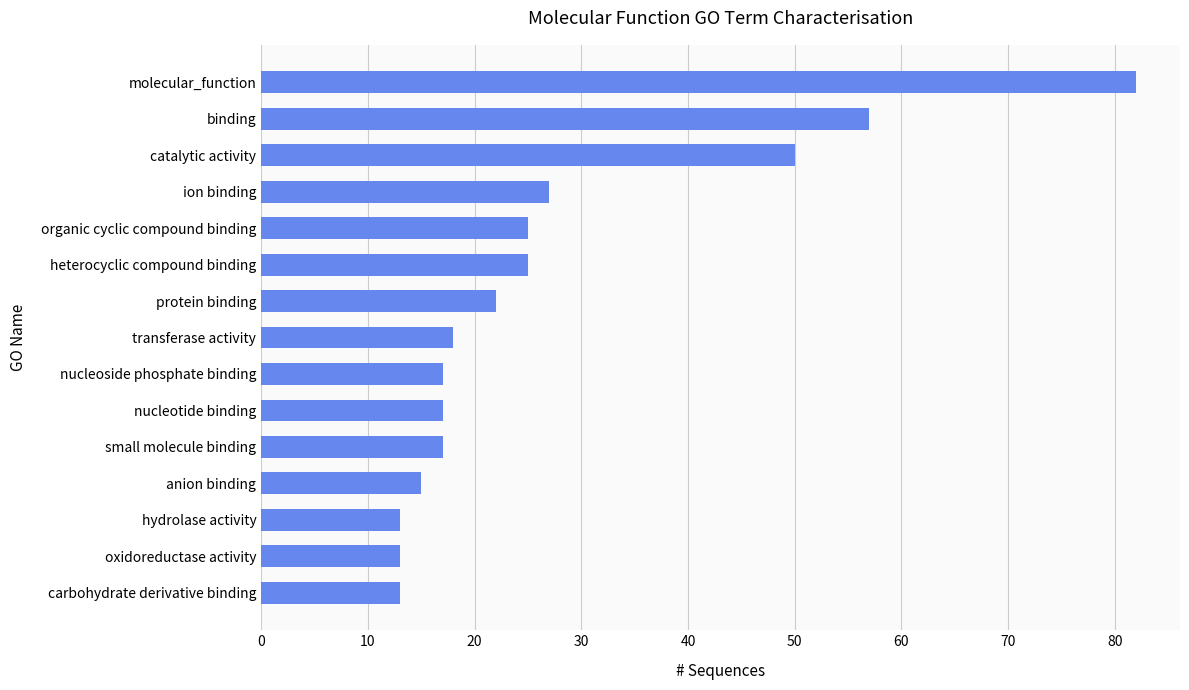

At which label is the value closest to 47?

catalytic activity